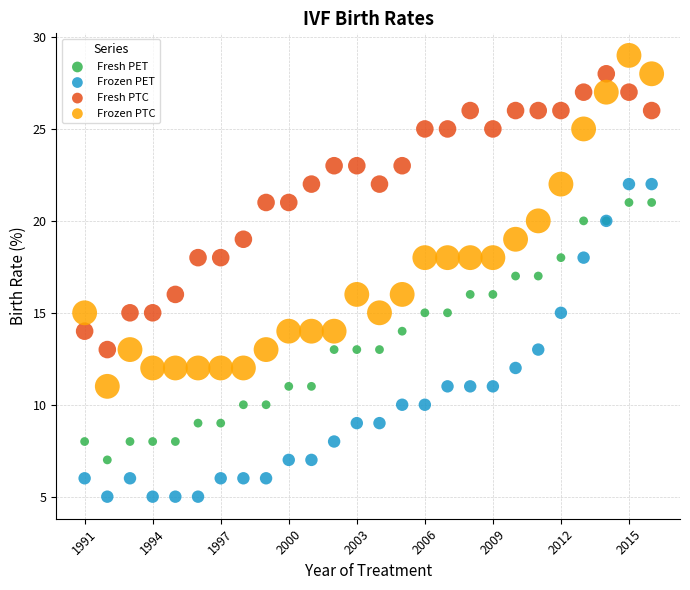

What is the X range (max minus min) for the scatter plot?

25